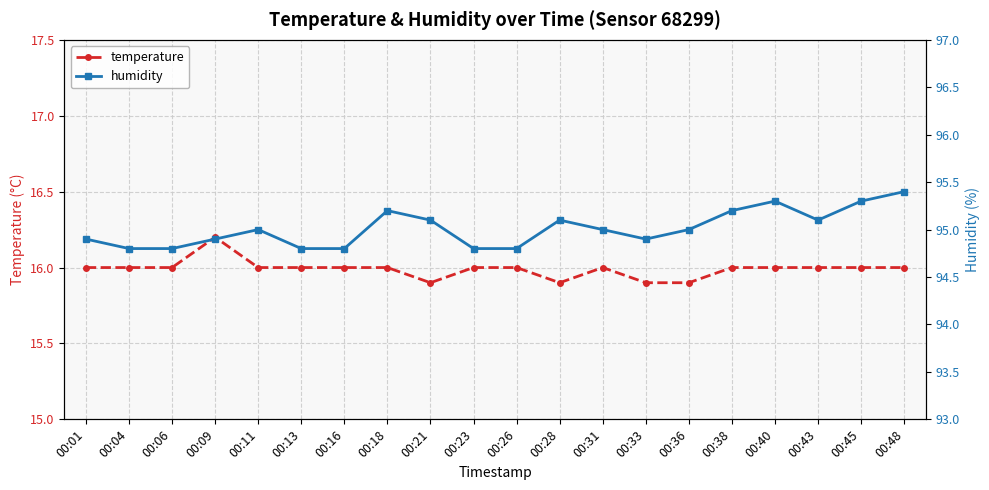

What is the minimum value for humidity?

94.8